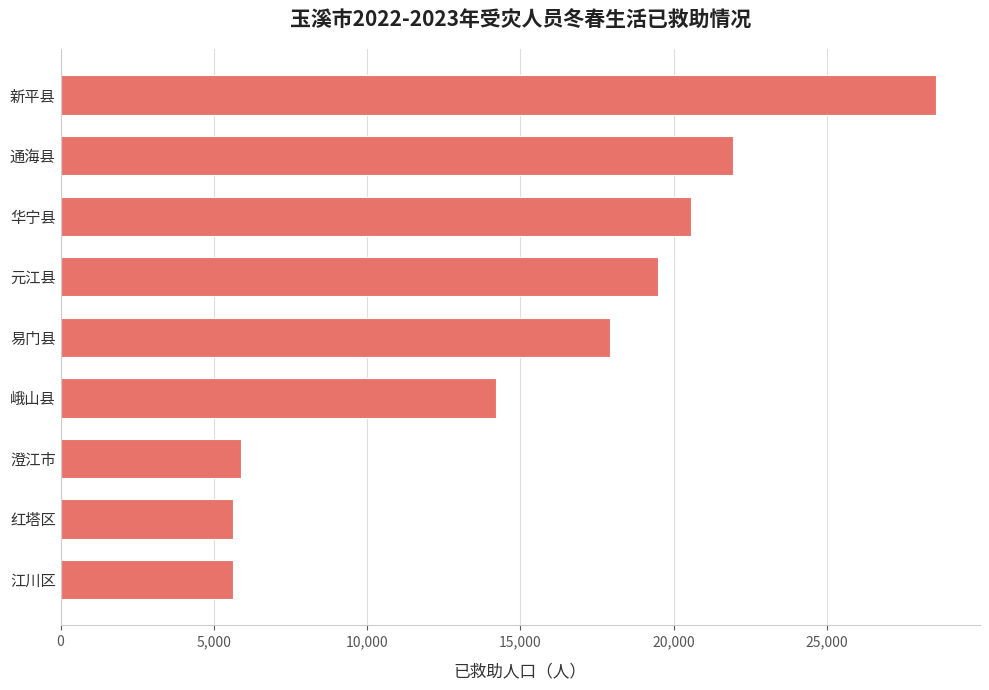

What is the difference between the maximum and second lowest values?

22935